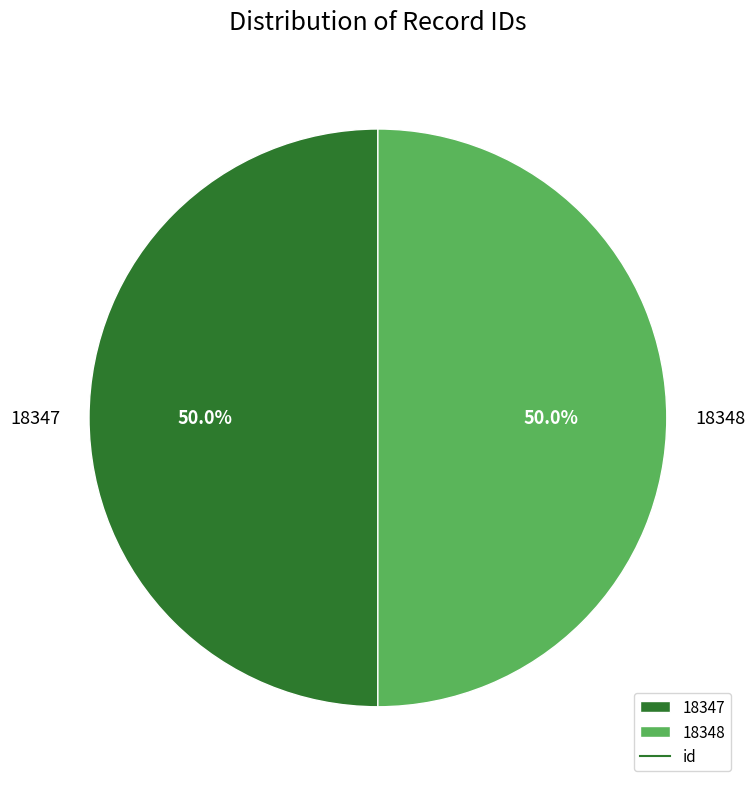

What is the ratio of the value at 18347 to the value at 18348?

1.0